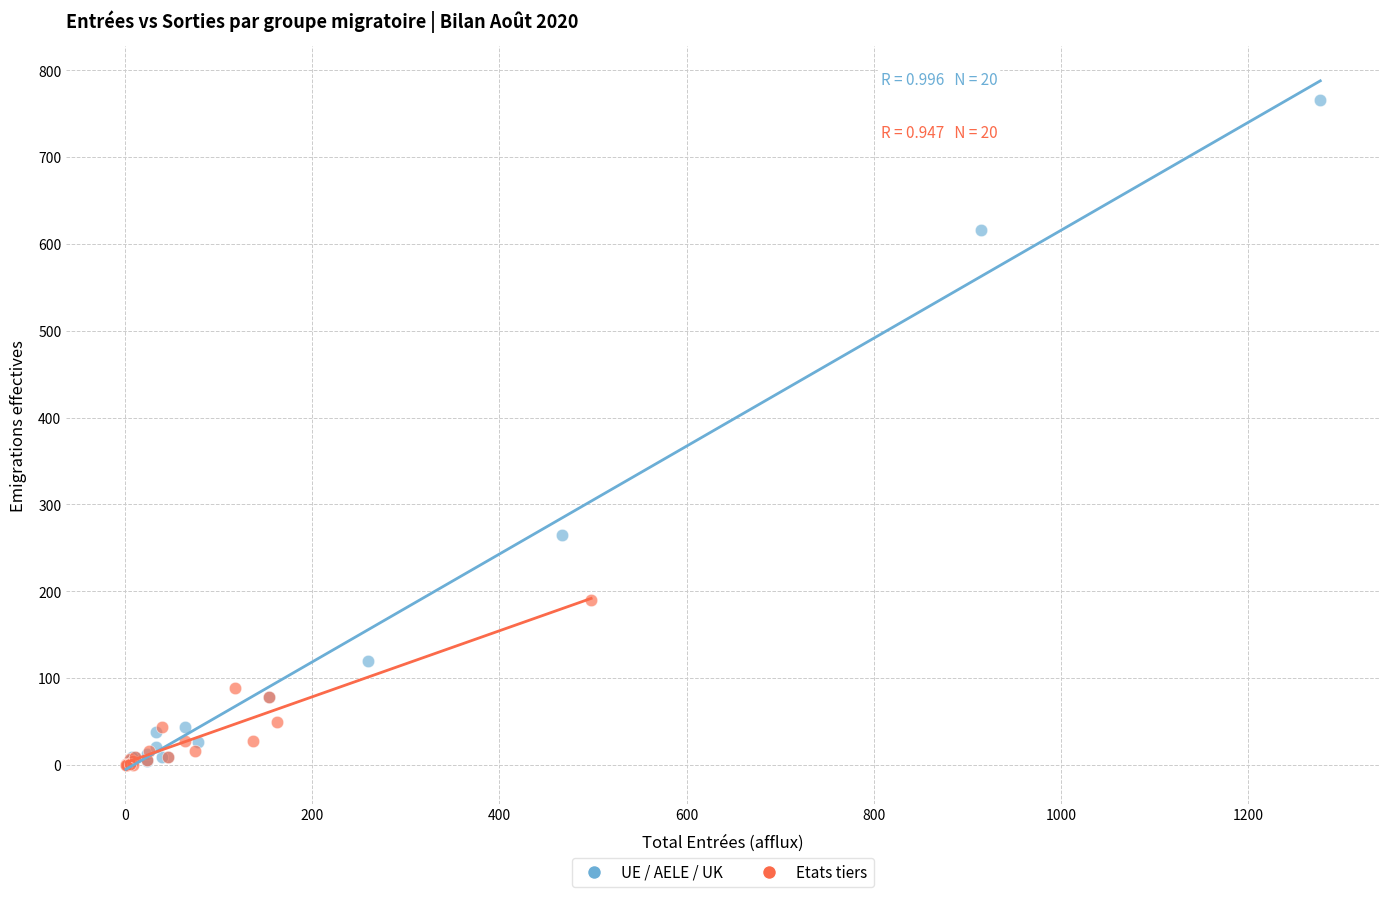

Which series has the widest spread of Y values?

UE / AELE / UK